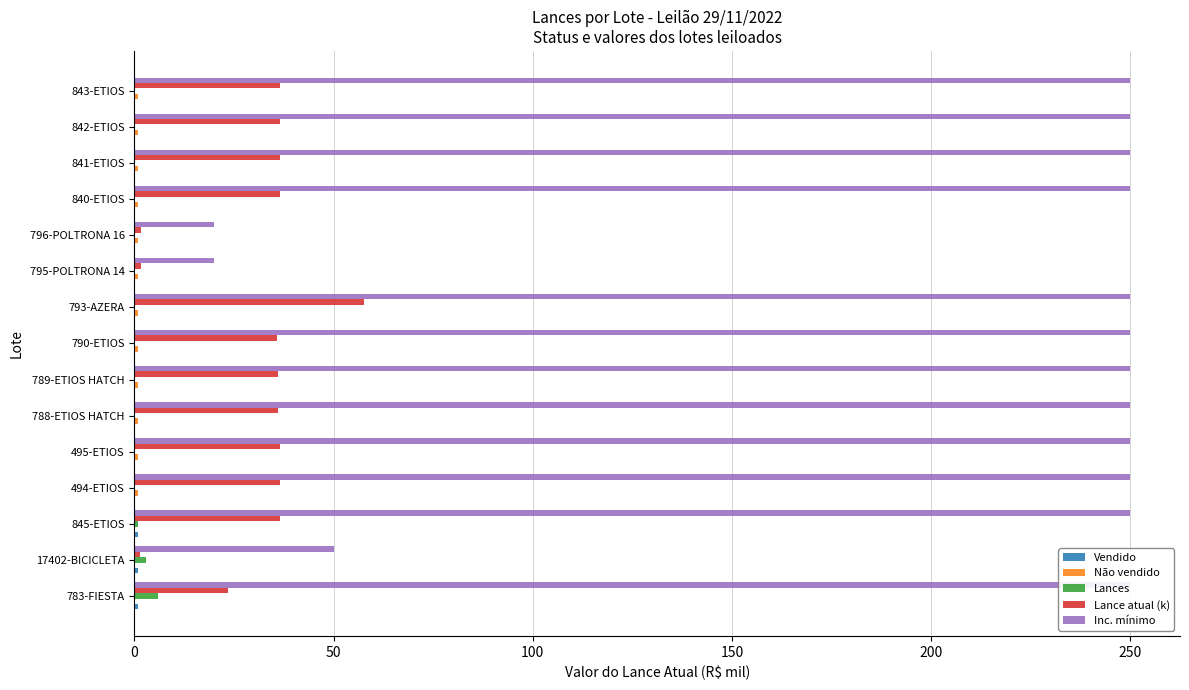

What is the spread (max minus min) of values at 494-ETIOS?

250.0